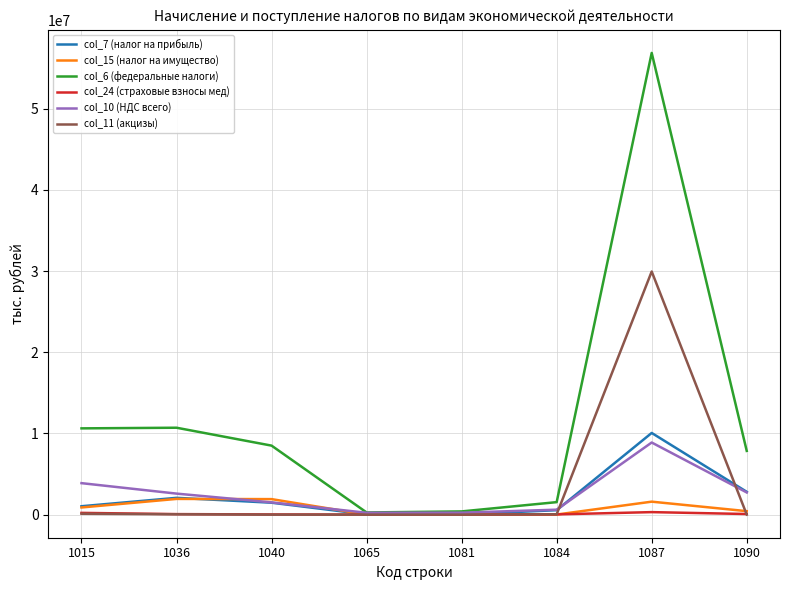

Which series has the widest spread of values?

col_6 (федеральные налоги)